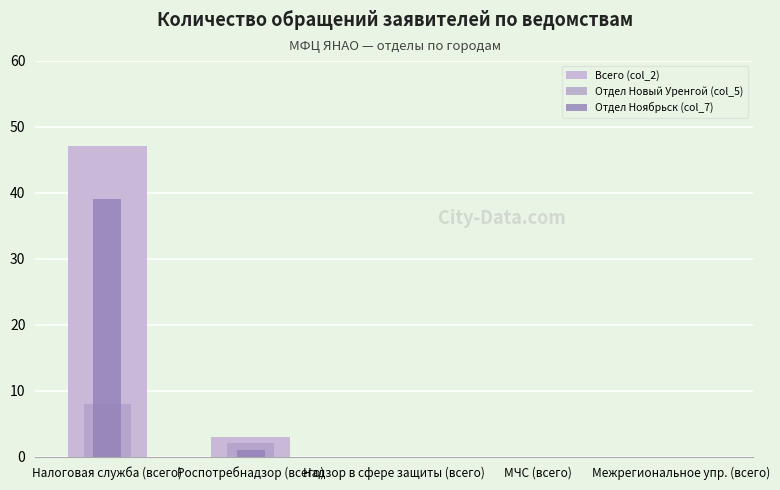

Read the Отдел Новый Уренгой (col_5) value at Налоговая служба (всего).

8